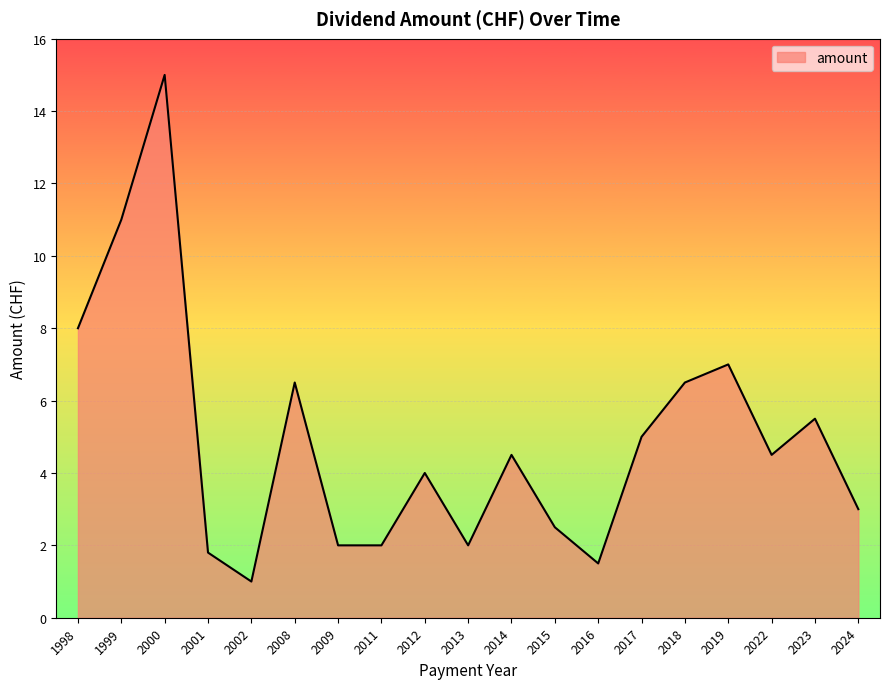

Reading right to left, extract all data points from this chart.

3.0	5.5	4.5	7.0	6.5	5.0	1.5	2.5	4.5	2.0	4.0	2.0	2.0	6.5	1.0	1.8	15.0	11.0	8.0